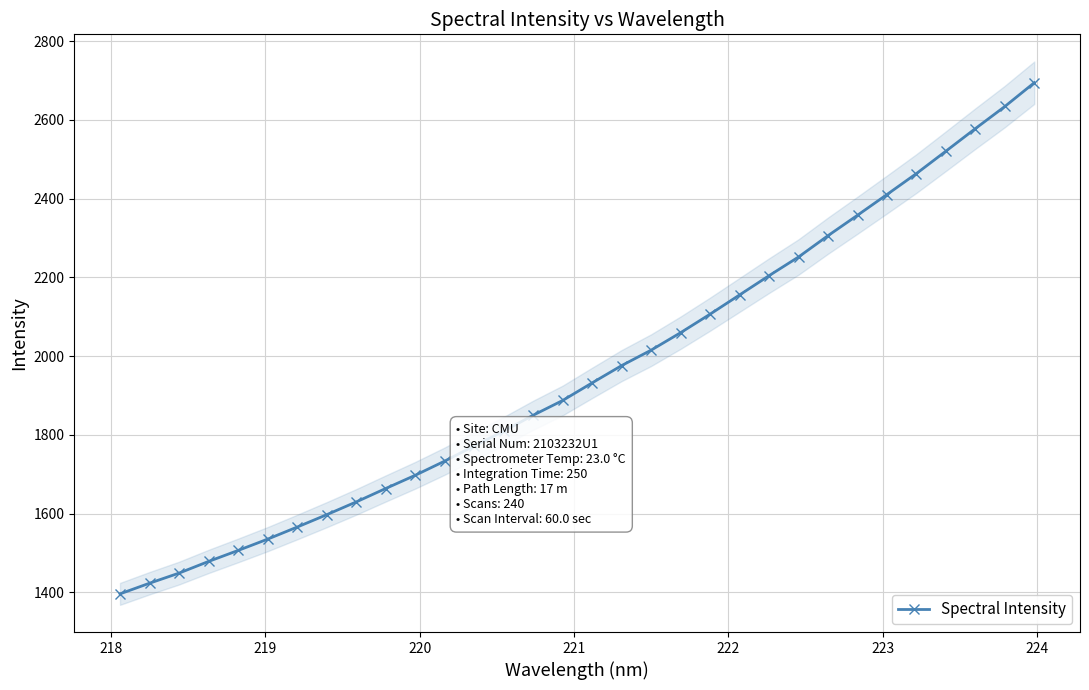

True or false: Spectral Intensity has more than 2 points higher than both neighbors.

False